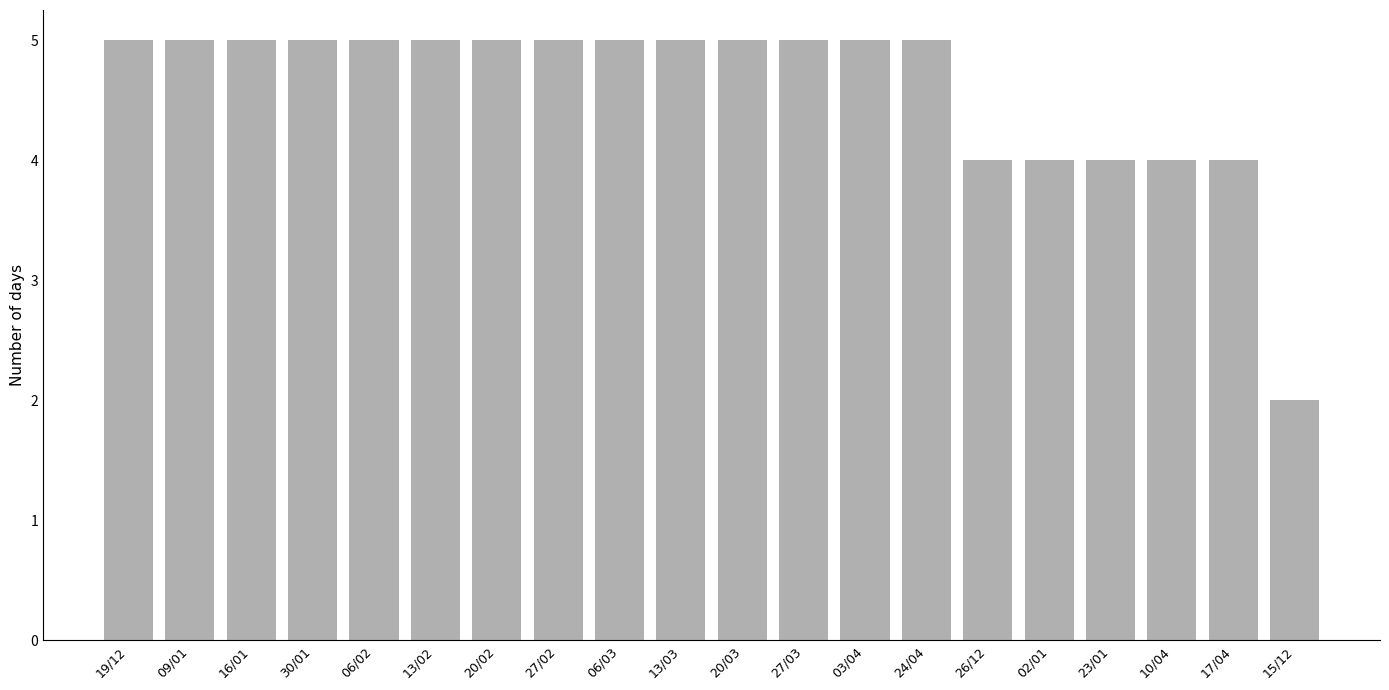

What is the greatest value displayed?

5